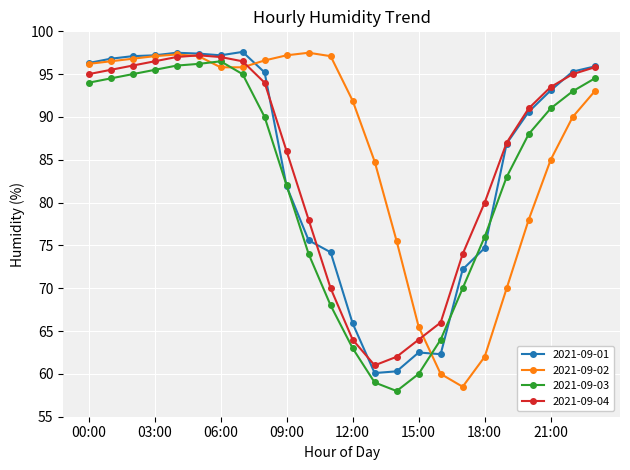

How many categories are shown in the chart?

24